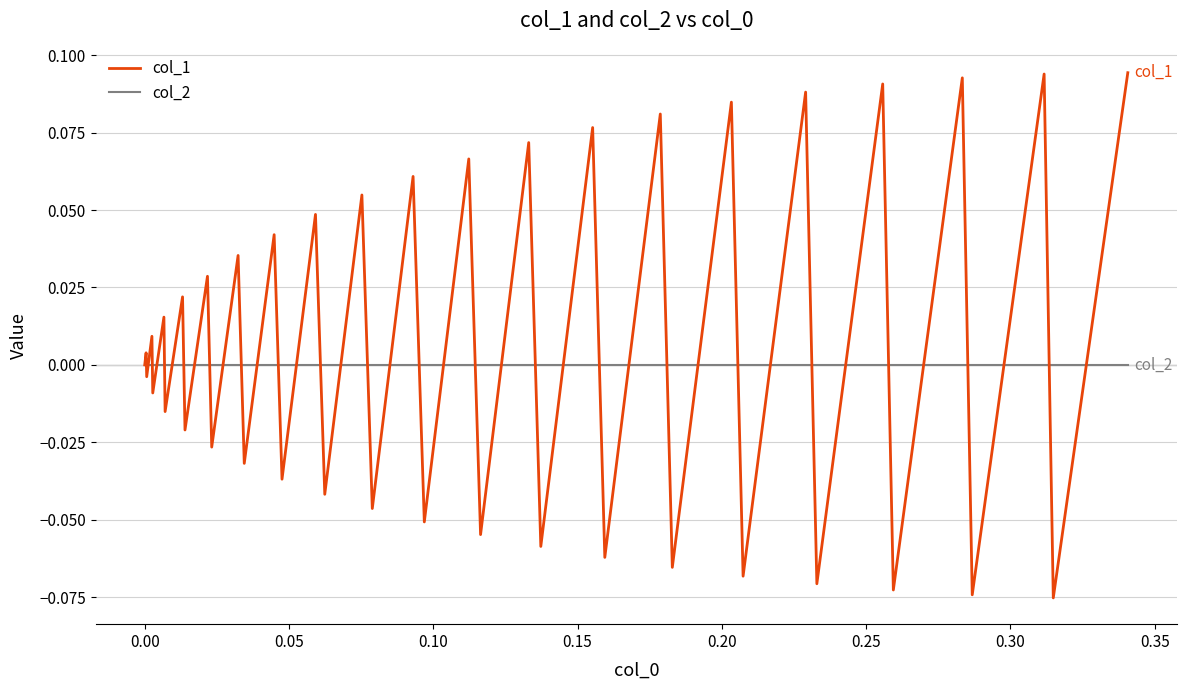

What is the sum of all col_1 values?

0.3